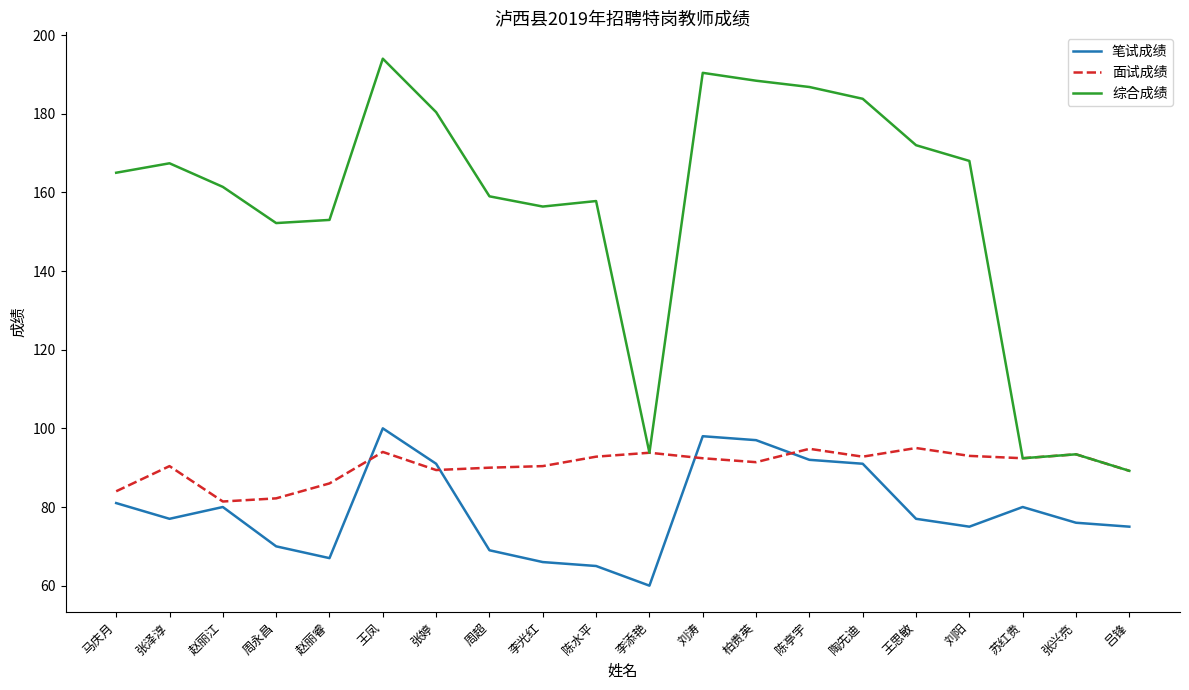

Does the chart have visible grid lines?

No